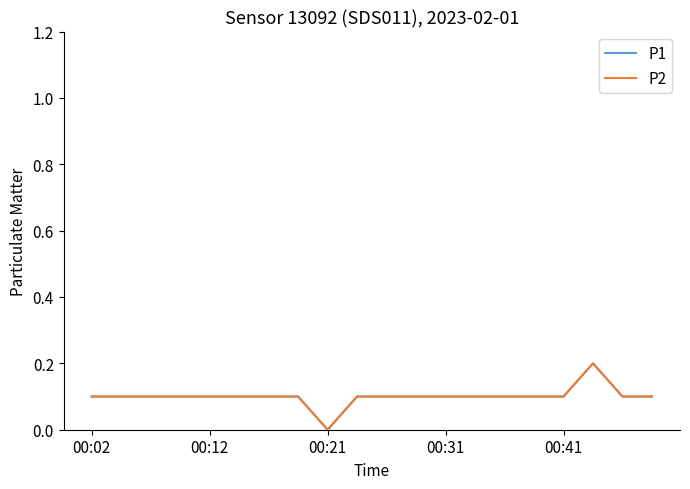

Does the chart have visible grid lines?

No